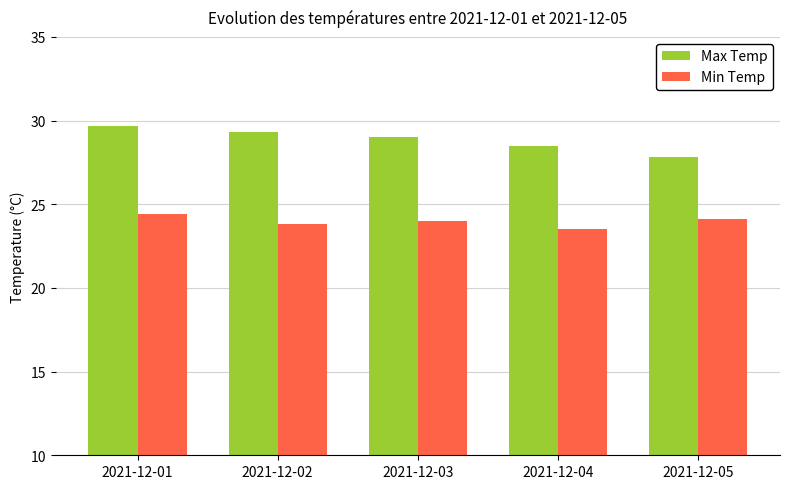

Between 2021-12-01 and 2021-12-05, which series saw the biggest shift?

Max Temp